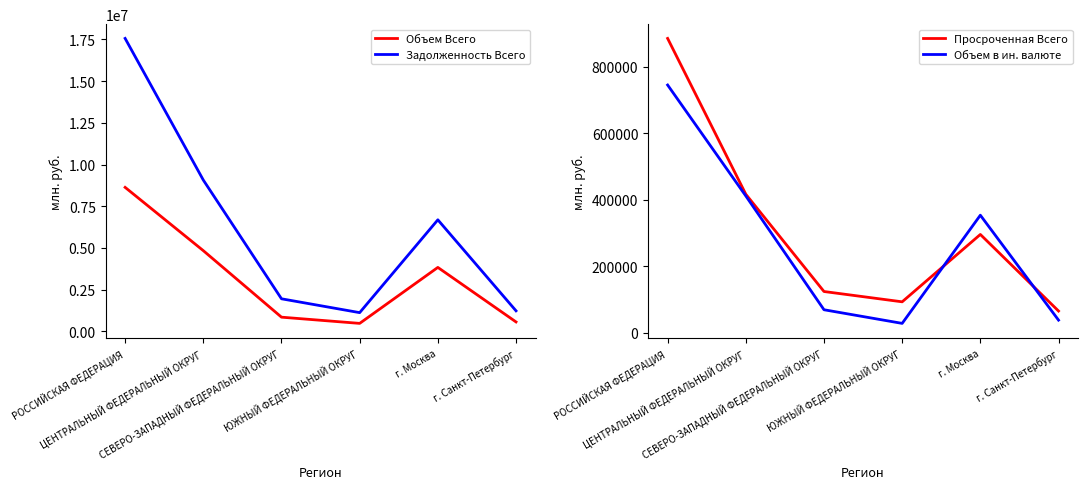

Which series has the largest range (max minus min)?

Задолженность Всего